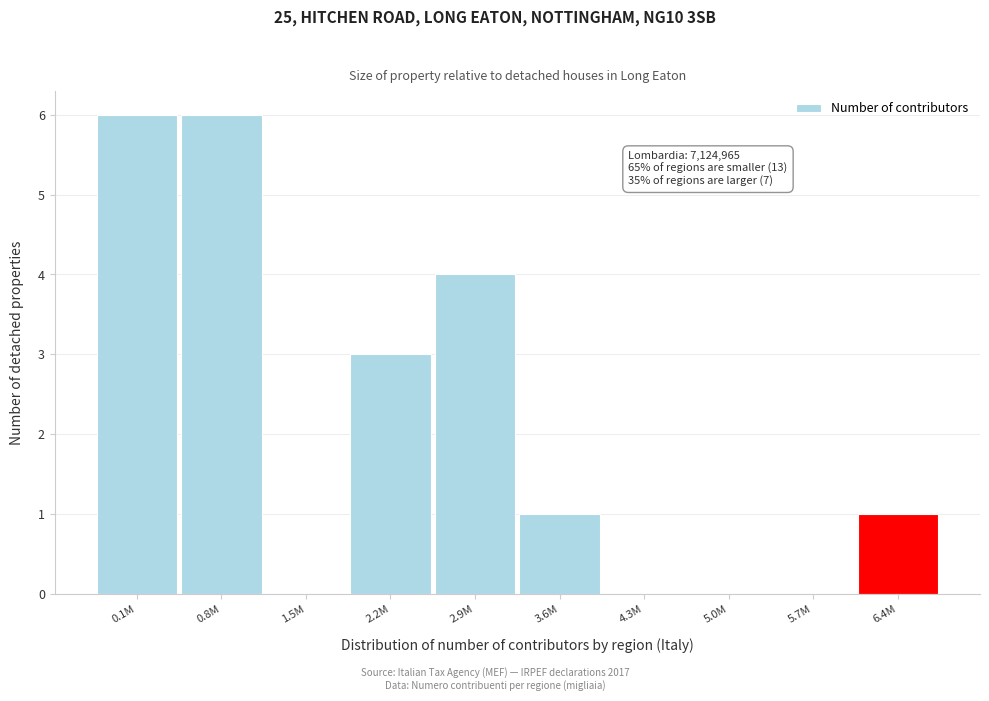

Reading left to right, what are all the values shown in this chart?

0.1M=6	0.8M=6	1.5M=0	2.2M=3	2.9M=4	3.6M=1	4.3M=0	5.0M=0	5.7M=0	6.4M=1